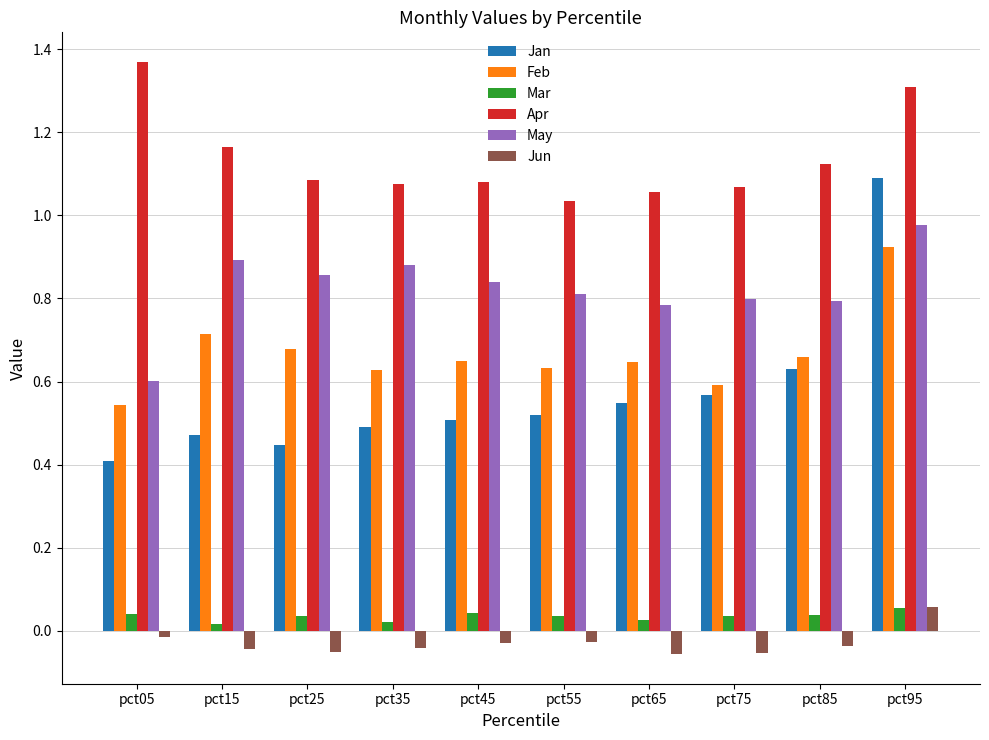

What is the difference between the maximum and minimum values in the Apr series?

0.3